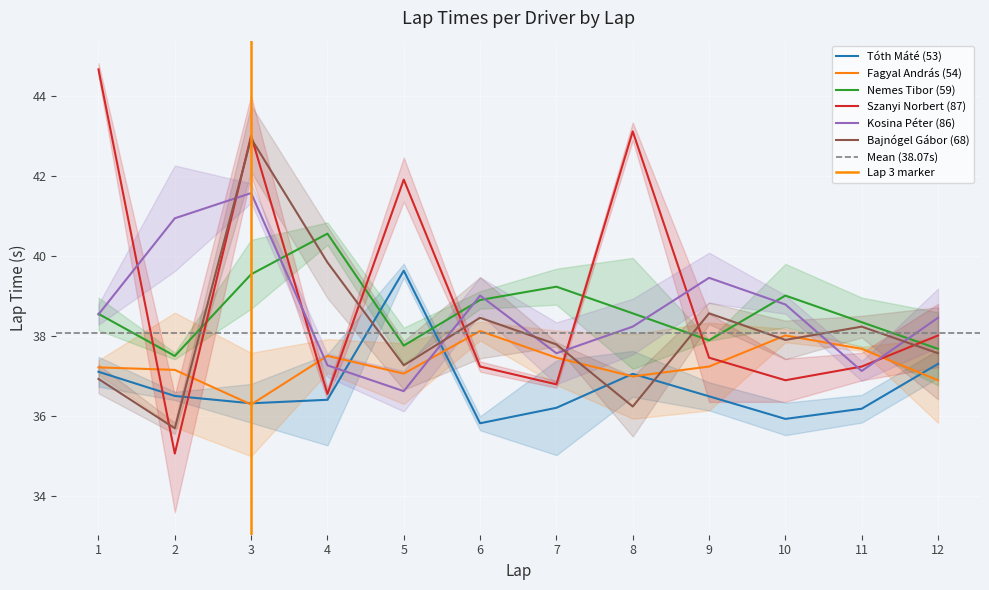

Which has a higher value, 5 or 11?

5